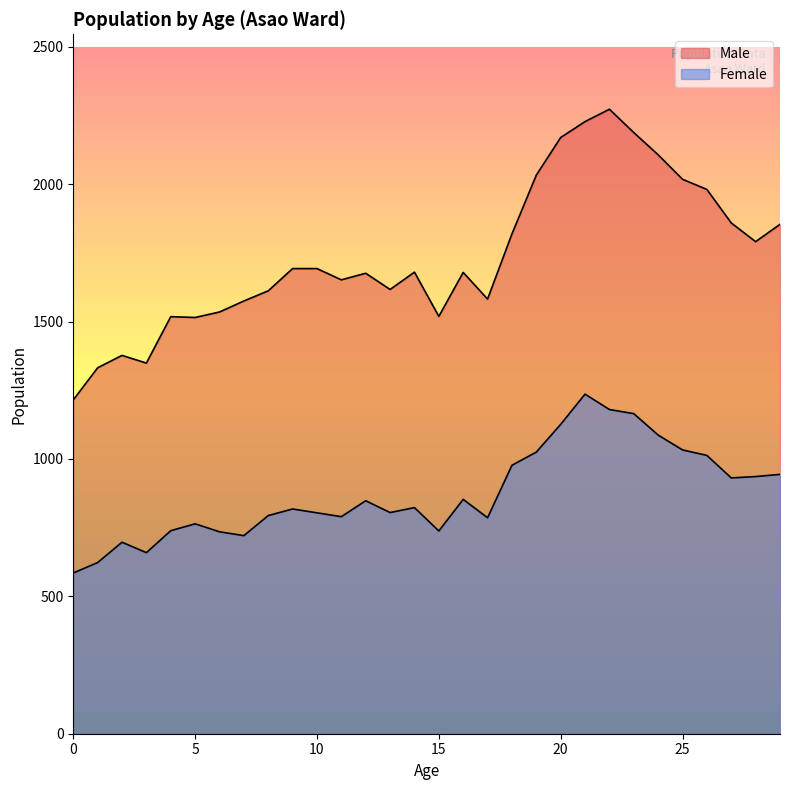

What is the sum of all Male values?

52140